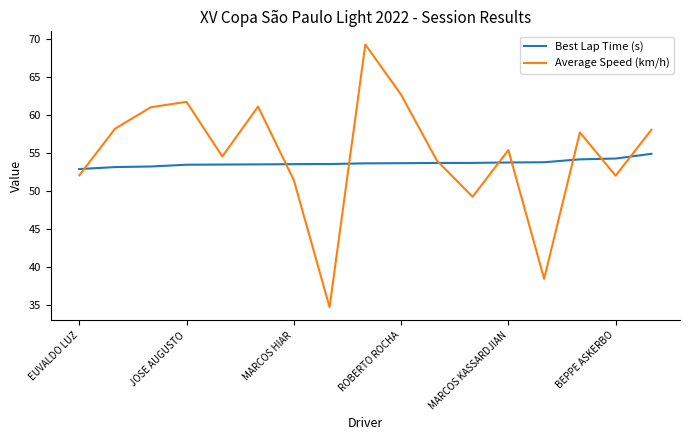

Which series has the largest range (max minus min)?

Average Speed (km/h)